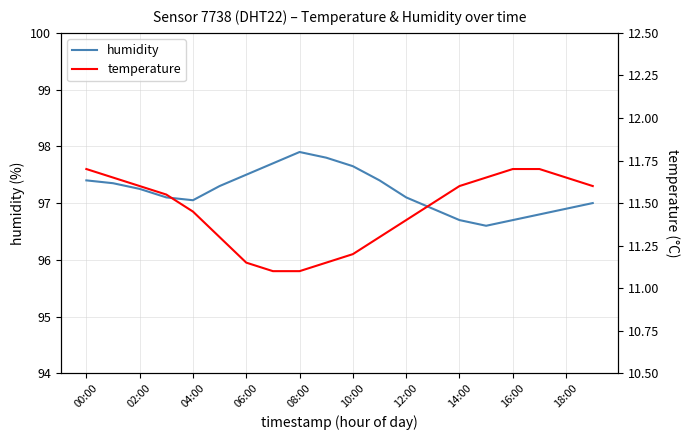

What is the difference between the second highest and minimum values in the temperature series?

0.6